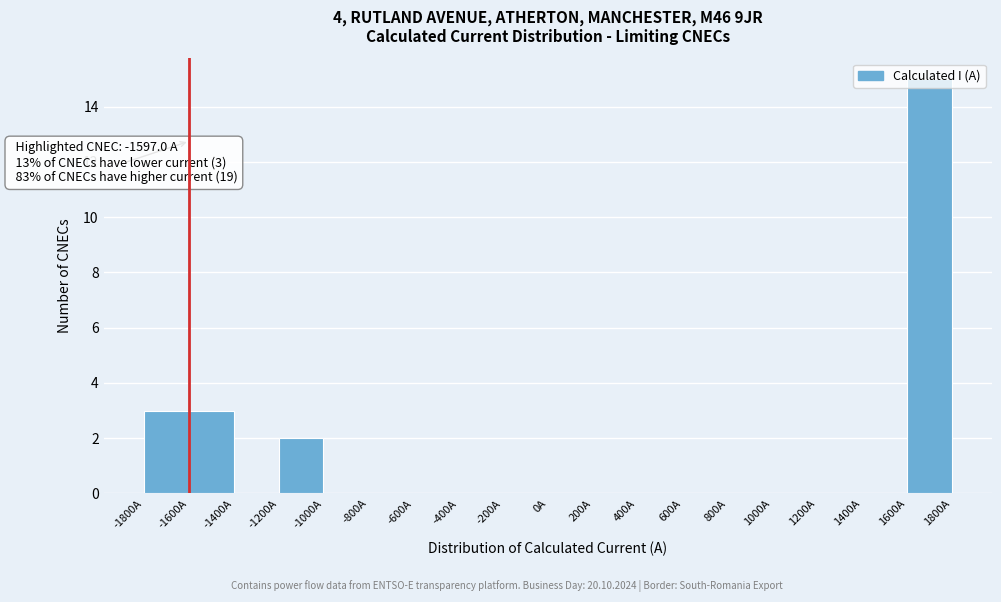

Over which range of the x-axis is the bar tallest?

1600 to 1800